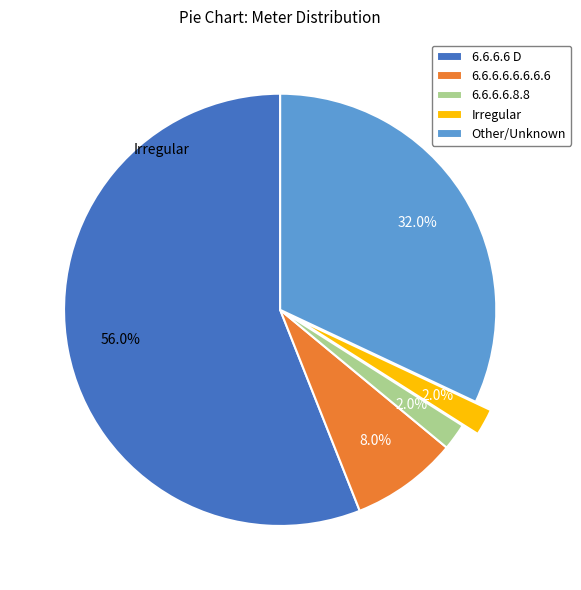

How much of the chart is everything except Other/Unknown?

68.0%